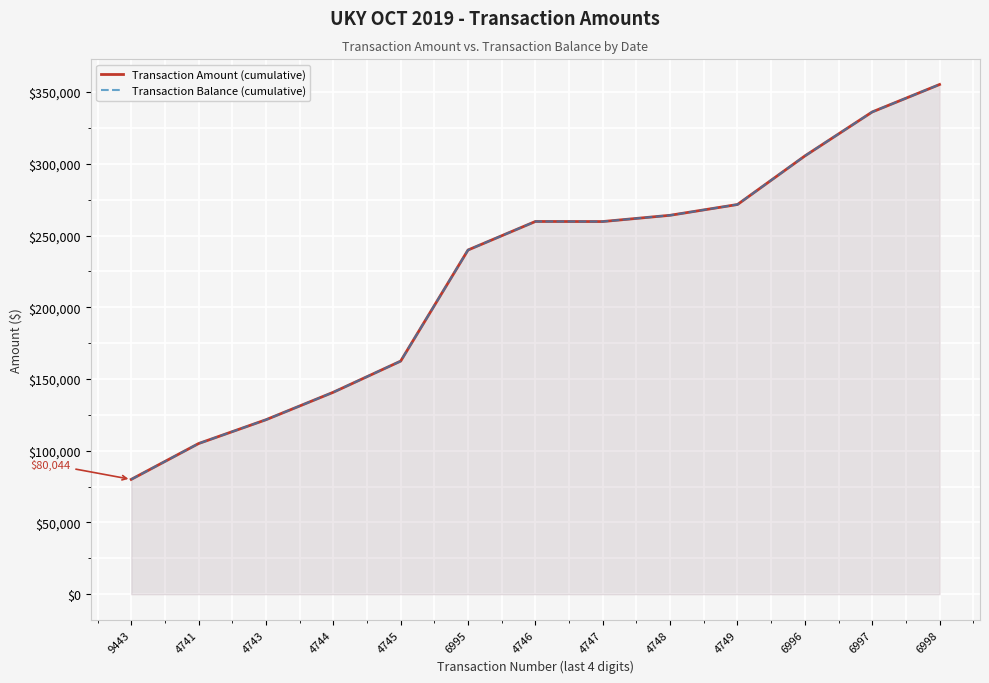

At which category is the sum across all series the highest?

6998